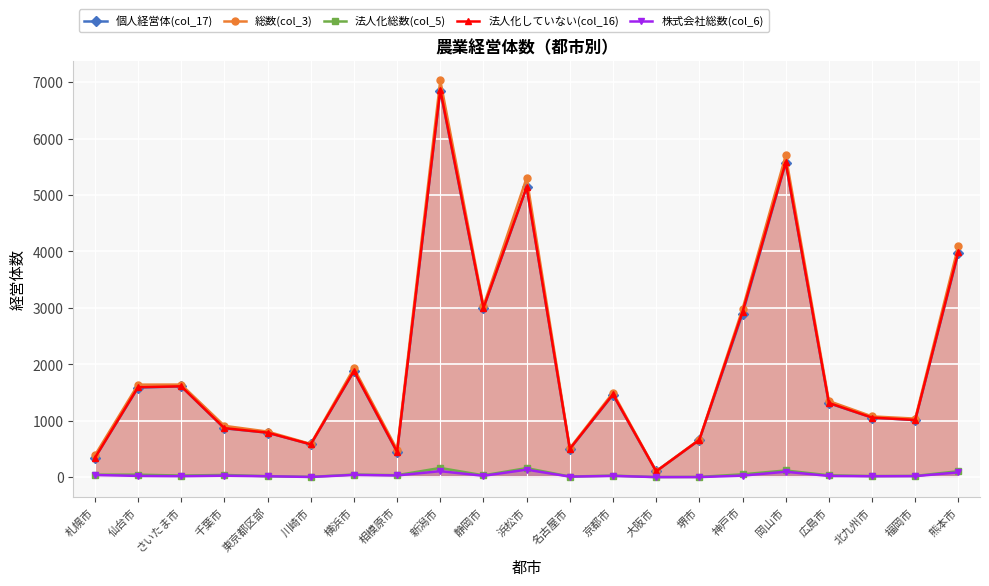

What is the difference between the 個人経営体(col_17) values at 新潟市 and 熊本市?

2873